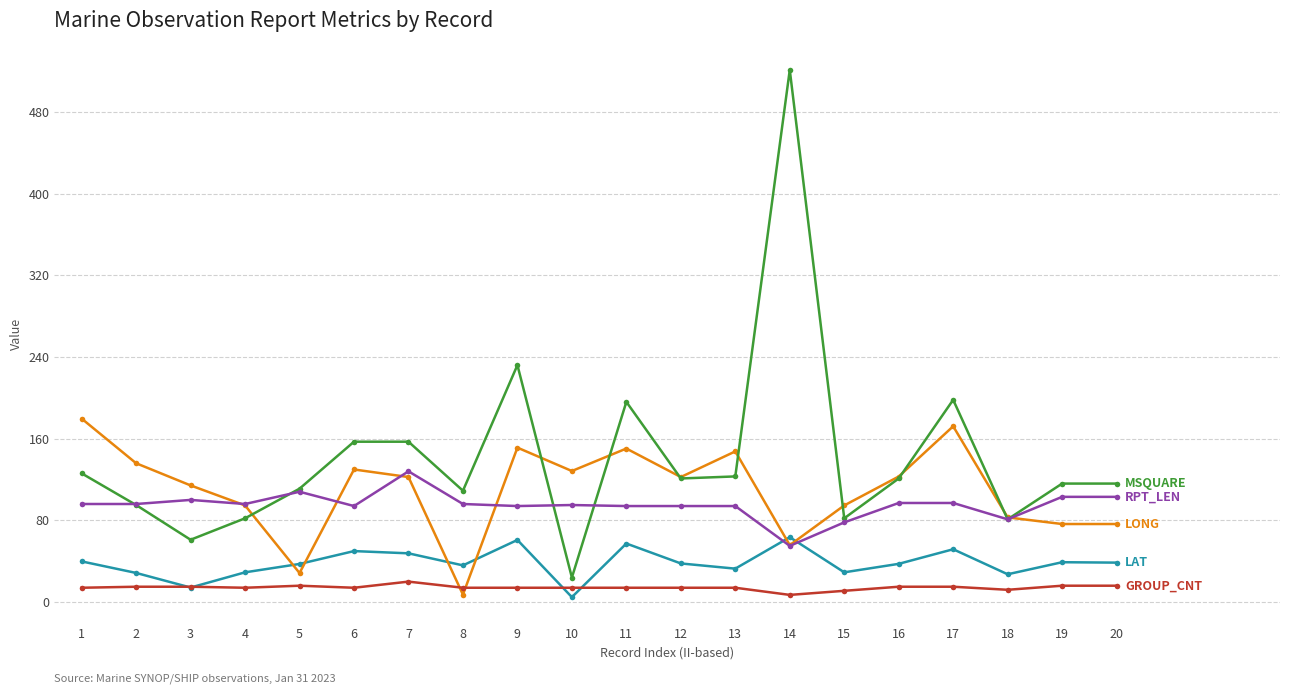

What is the spread (max minus min) of values at 12?

108.4